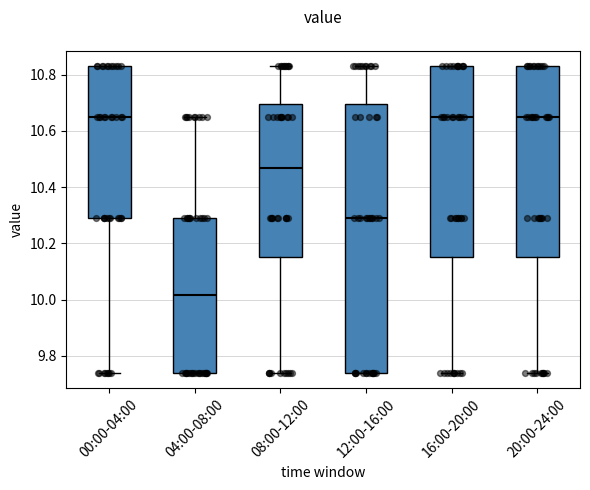

Where does the lower whisker of the box for 08:00-12:00 end on the y-axis? The values are not printed on the chart, so give them approximately, as read against the axis.

9.74